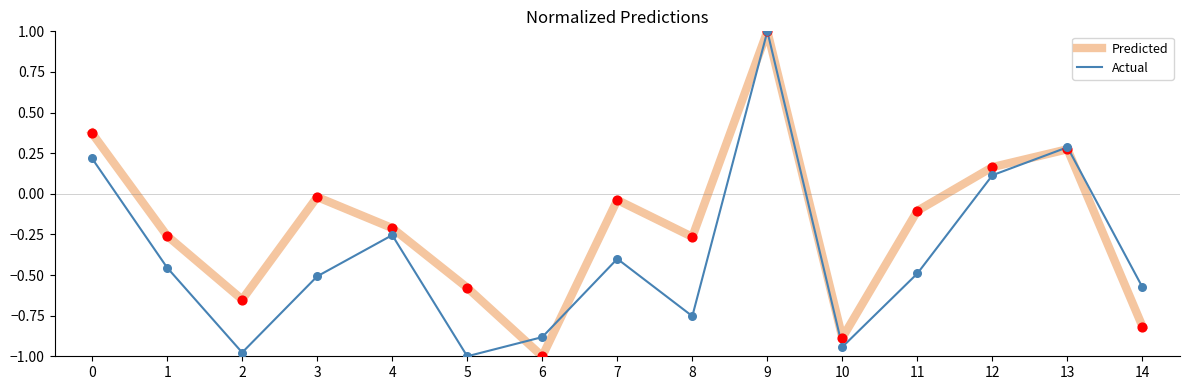

Which series has the largest total across all categories?

Predicted